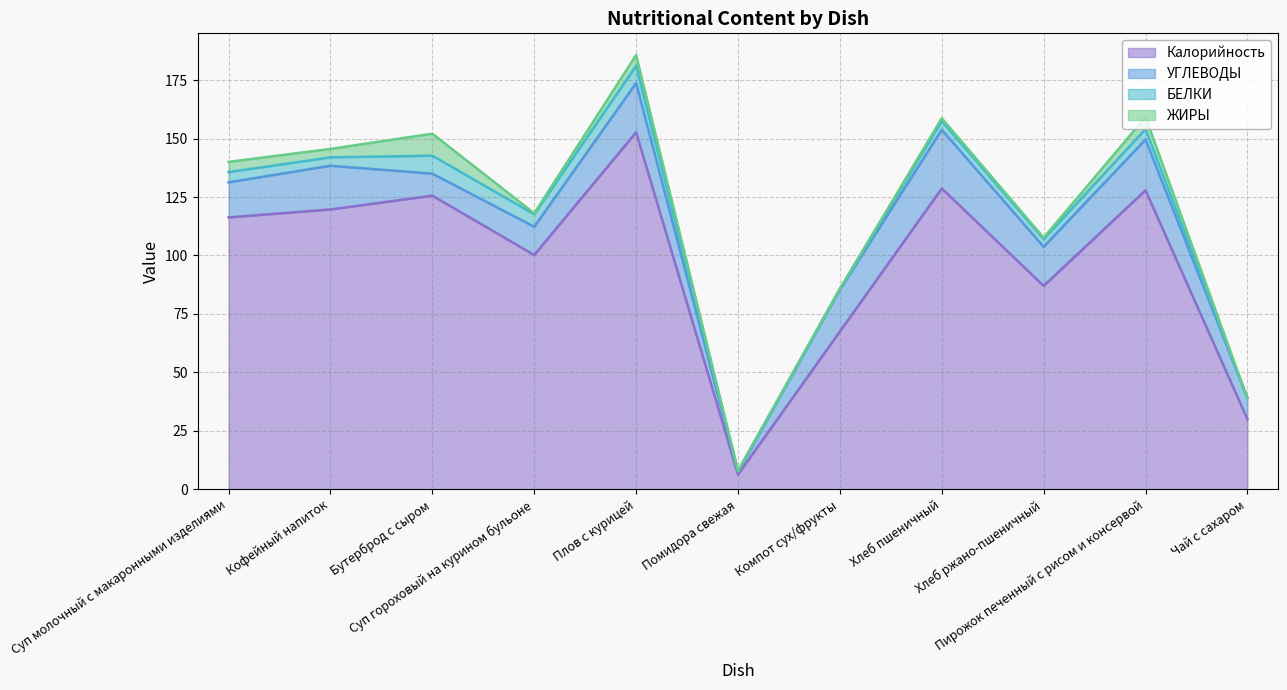

True or false: БЕЛКИ and Калорийность intersect in this chart.

False